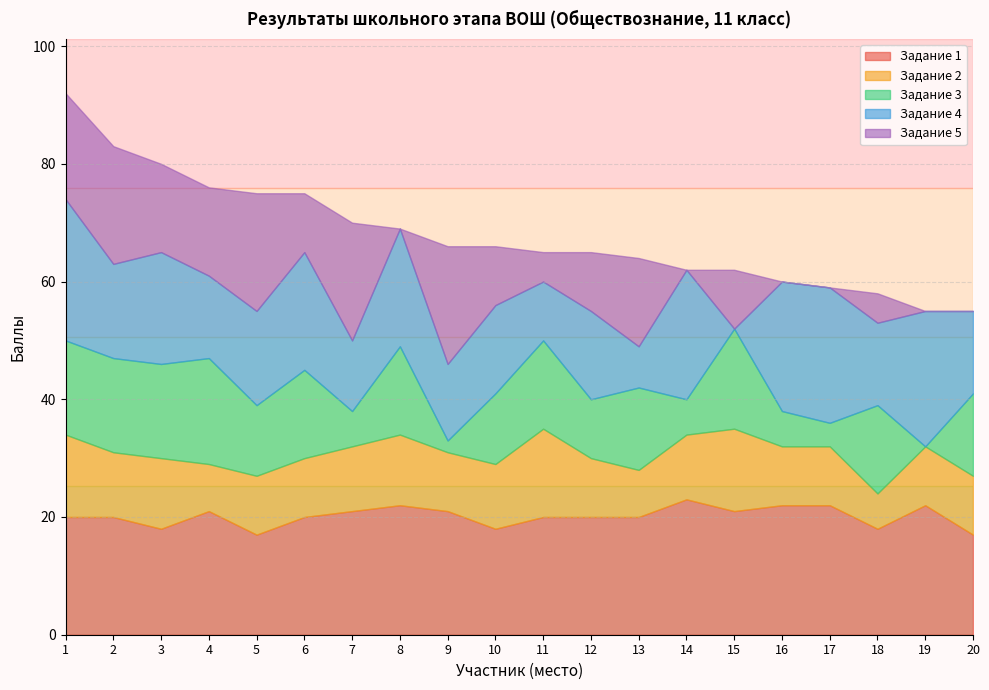

How many intersections are there between Задание 1 and Задание 4?

6